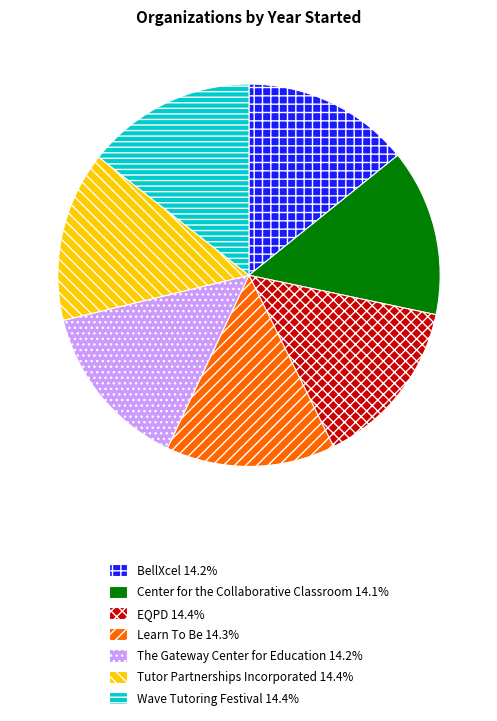

Approximately how many times larger is the value at Center for the Collaborative Classroom compared to EQPD?

1.0